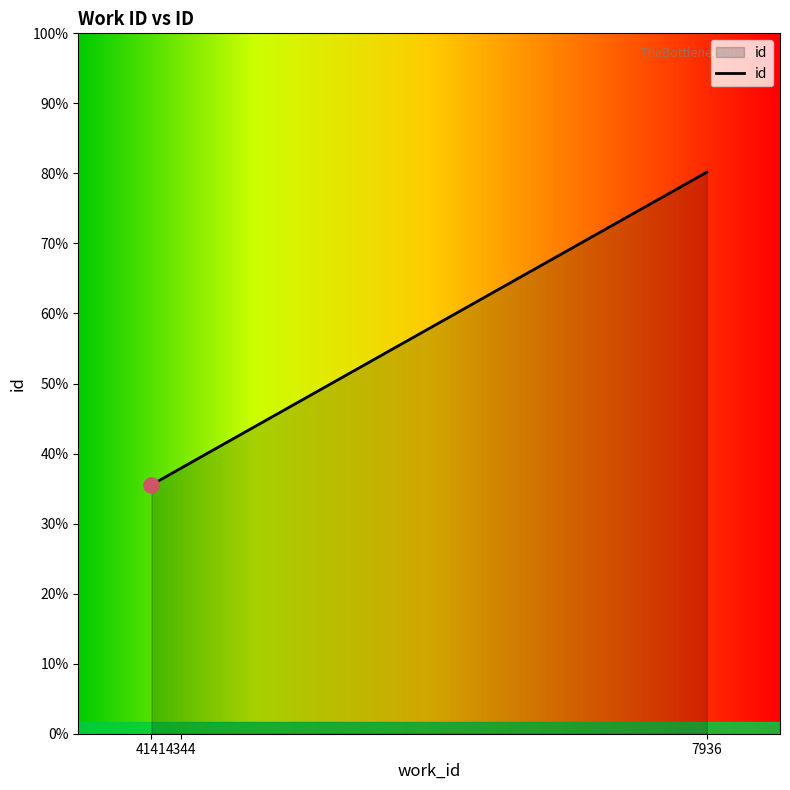

What is the ratio of the value at 4344 to the value at 4141?

1.1